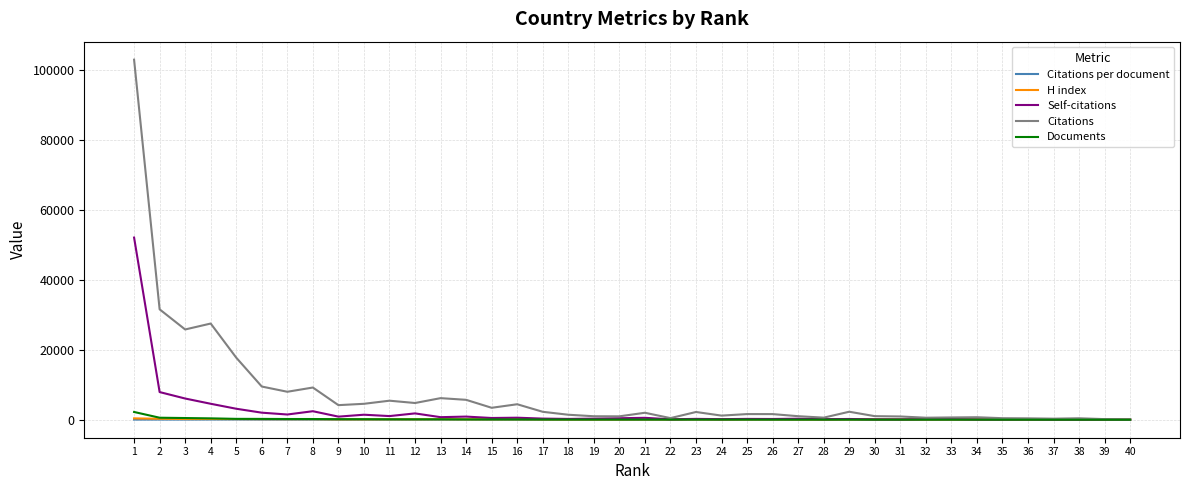

How many series are shown in this chart?

5